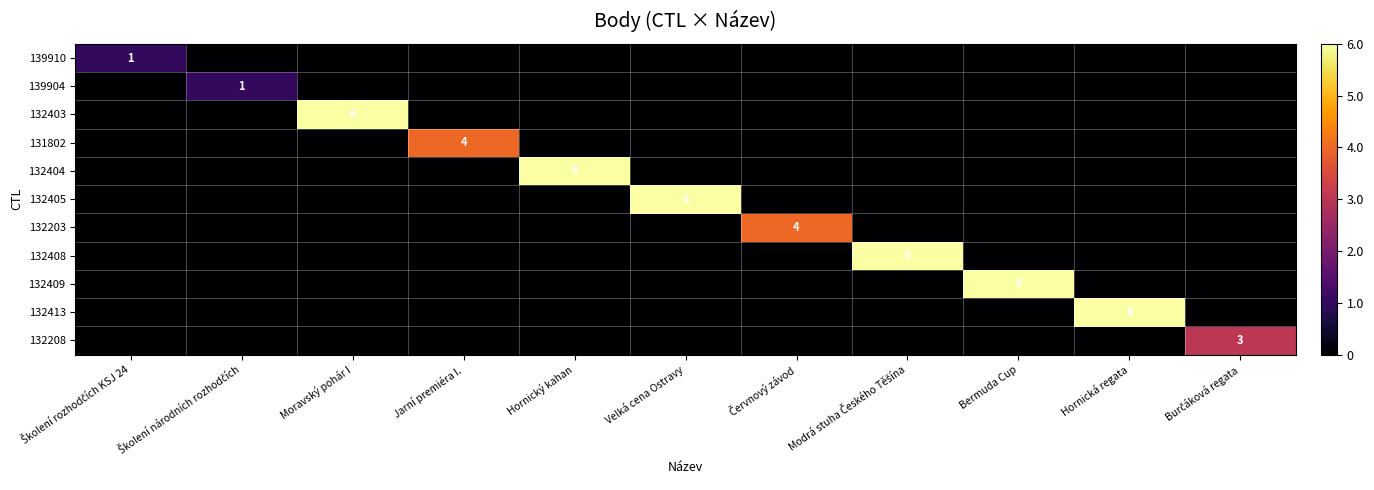

How many 132408 values are between 0 and 1?

10